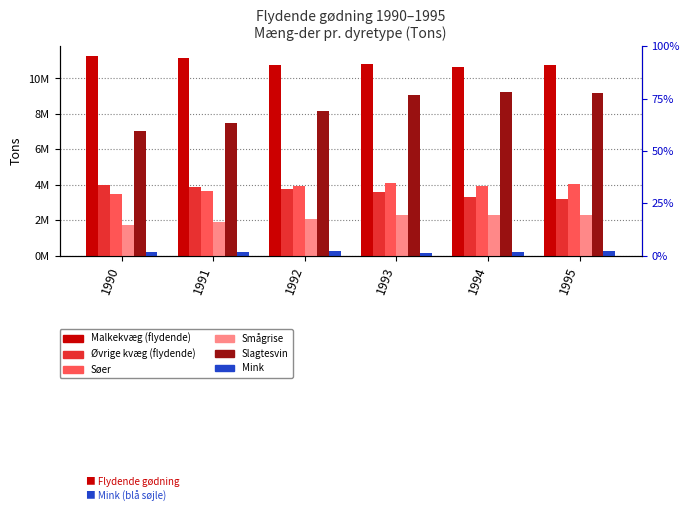

How many data points in Søer are less than 3944008?

3